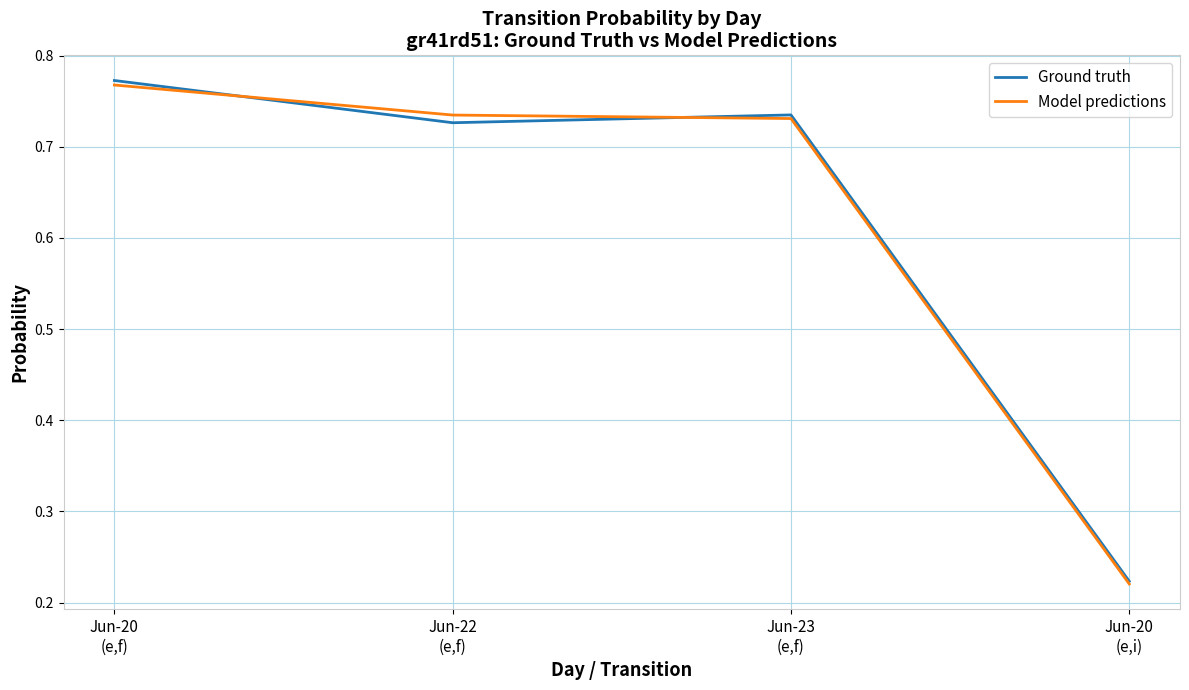

At how many categories does at least one series exceed 0?

4